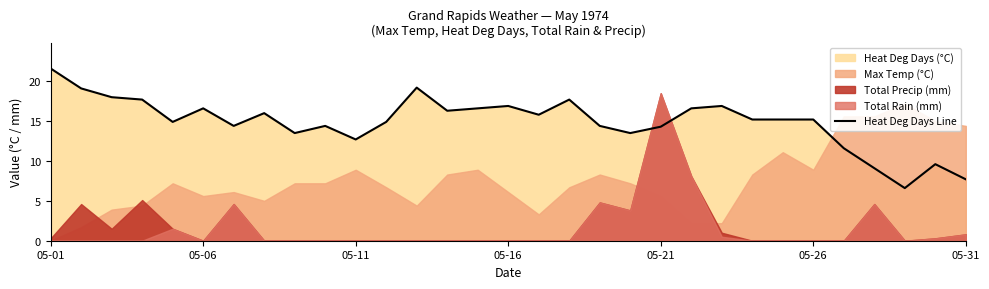

The Heat Deg Days Line series shows 4.5 at 05-16. True or false?

False